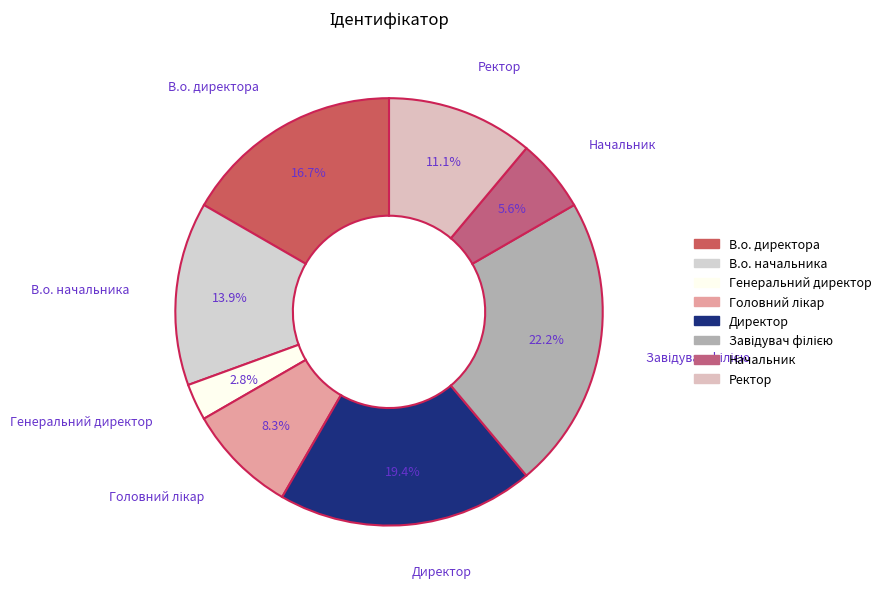

What is the smallest slice in the pie chart?

Генеральний директор